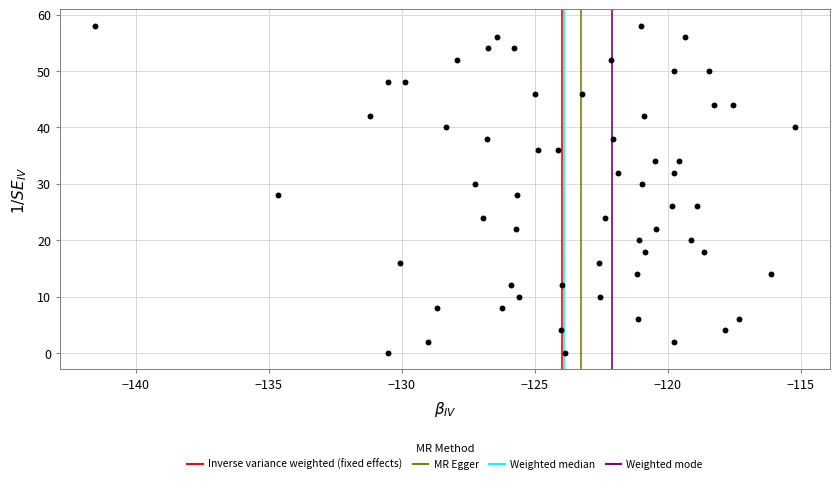

What is the range of Y values (max minus min)?

58